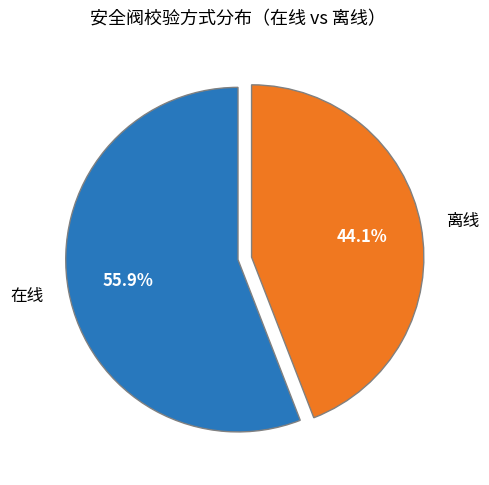

Rank the categories by value from lowest to highest.

离线, 在线